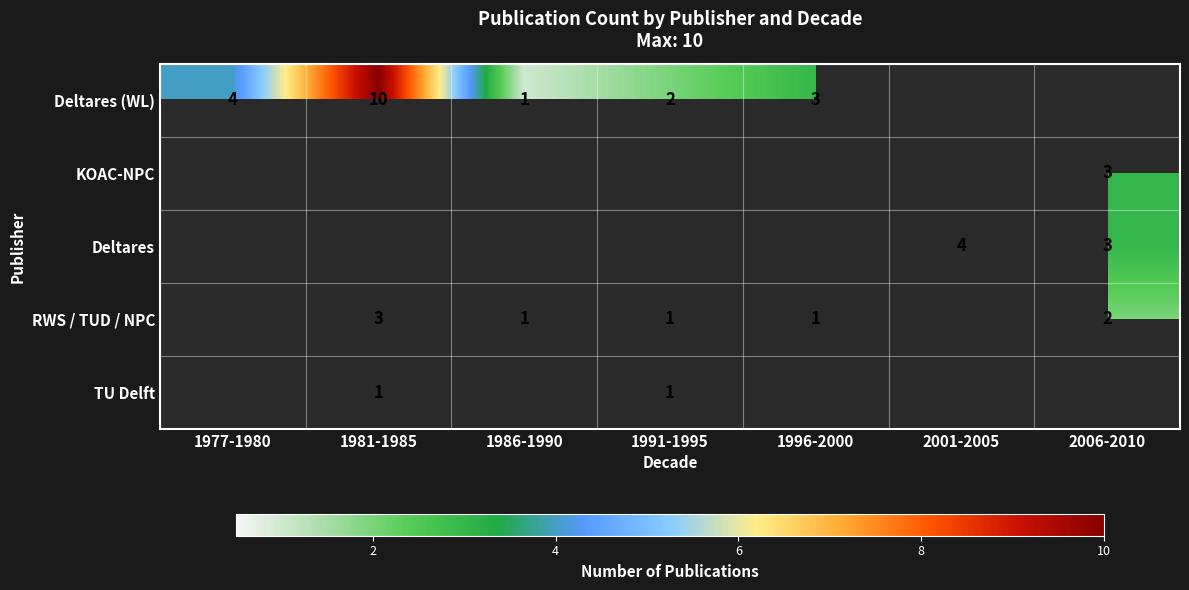

At which label is Deltares (WL) closest to 5?

1977-1980